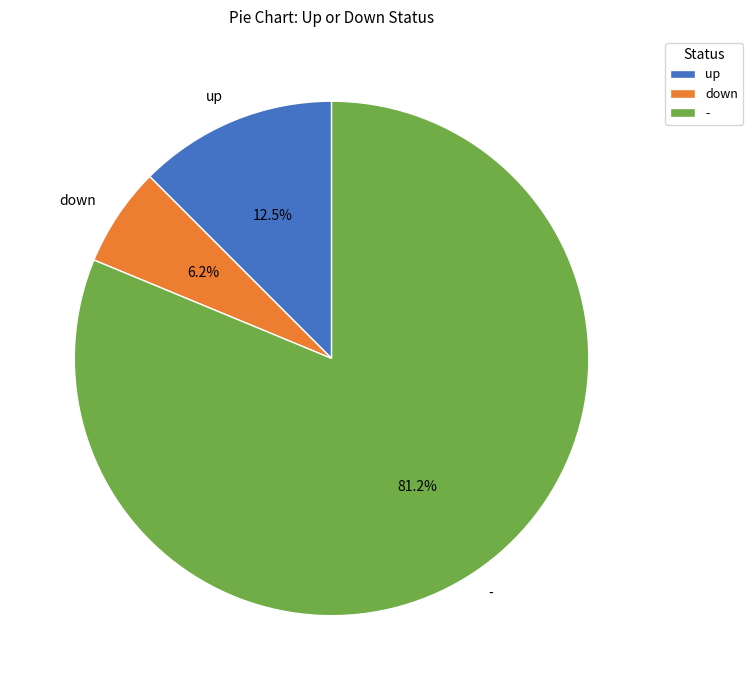

Does - account for over 50% of the chart?

Yes